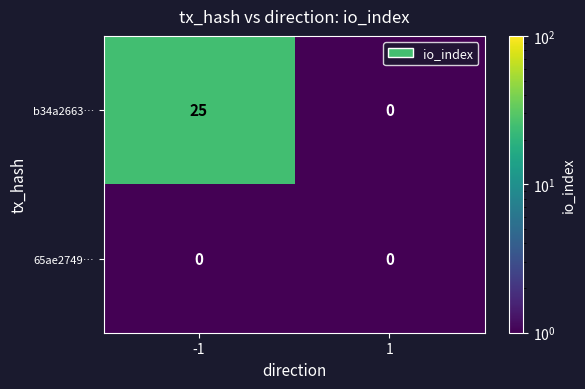

Reading left to right, extract all data points from this chart.

b34a2663…: 25	0
65ae2749…: 0	0